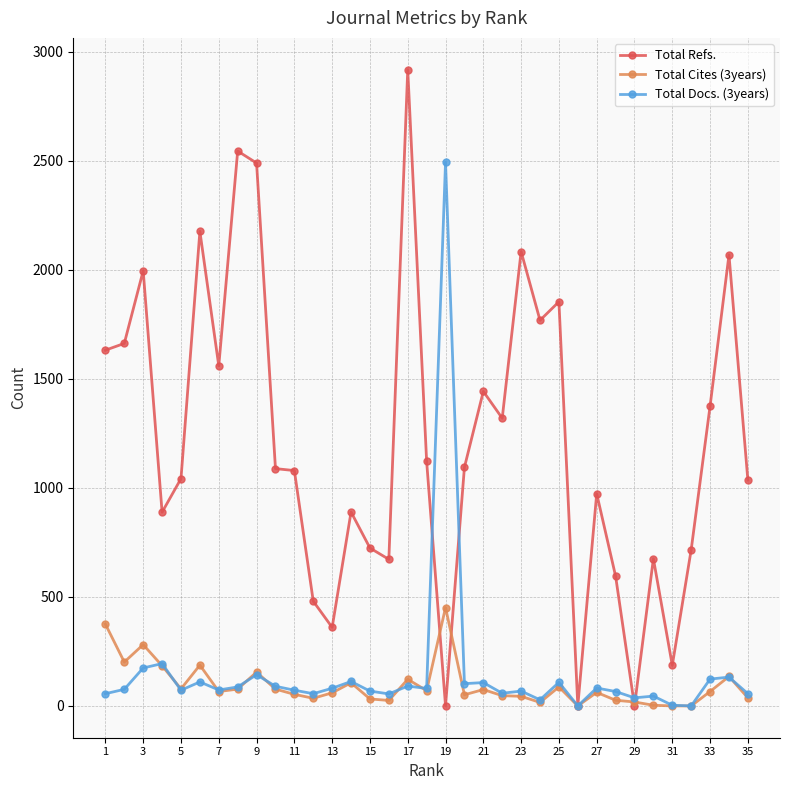

What is the sum of all Total Docs. (3years) values?

5198